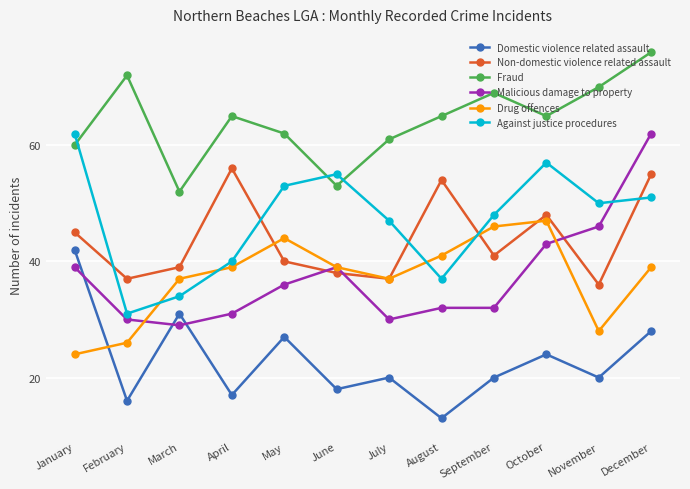

What value does the Non-domestic violence related assault series have at May?

40